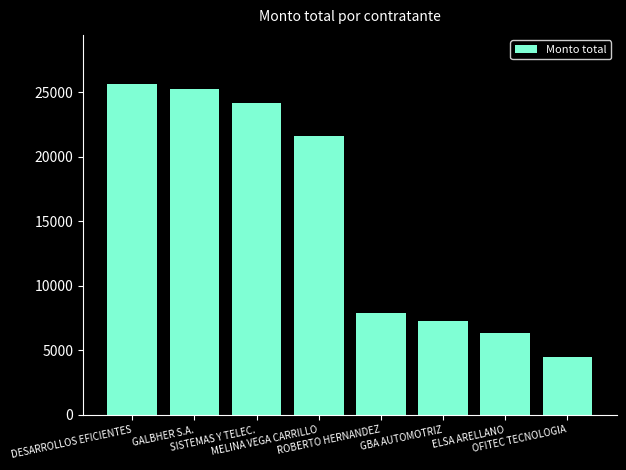

What is the label of the 7th bar from the right?

GALBHER S.A.